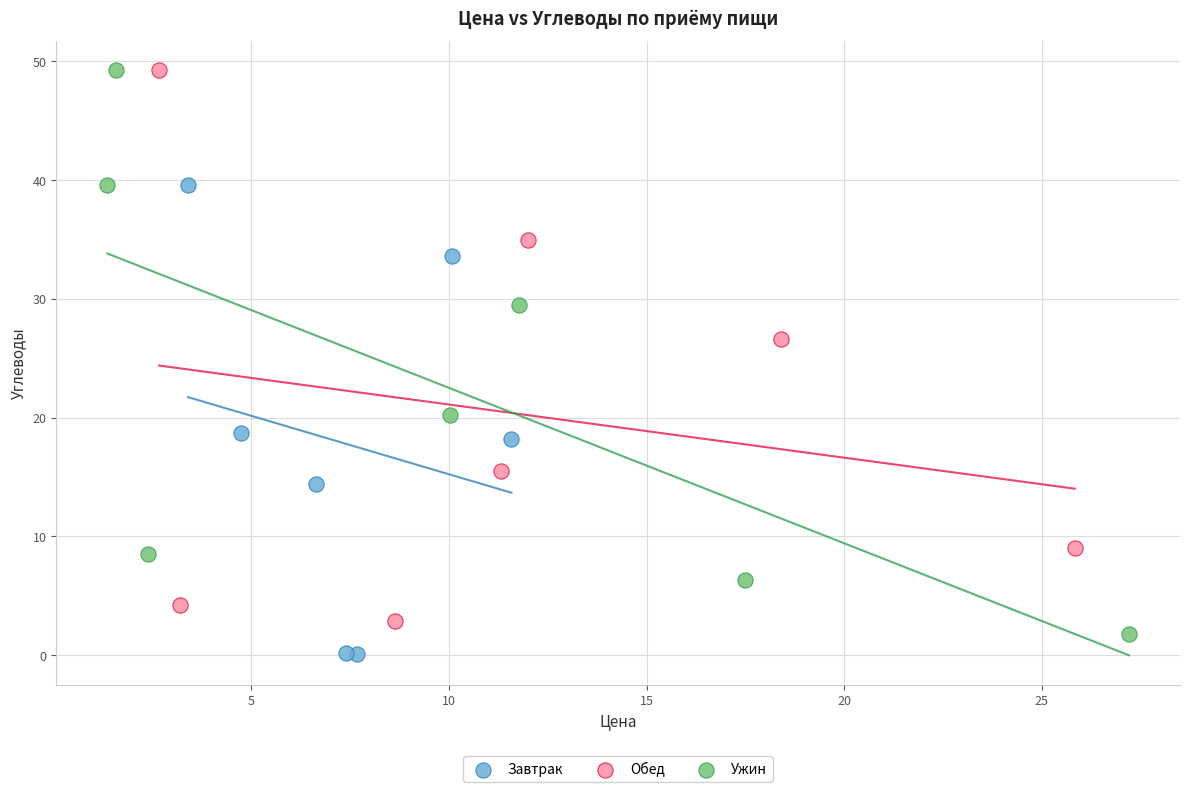

Which series has the widest spread of Y values?

Ужин